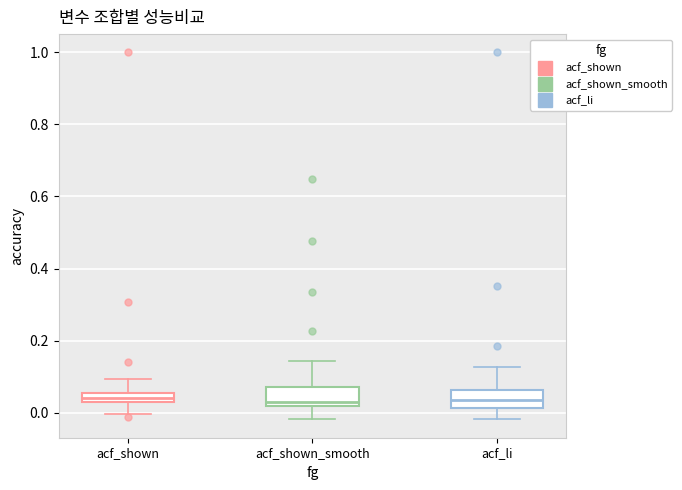

Where is the lower edge of the box for acf_shown on the y-axis? The values are not printed on the chart, so give them approximately, as read against the axis.

0.02